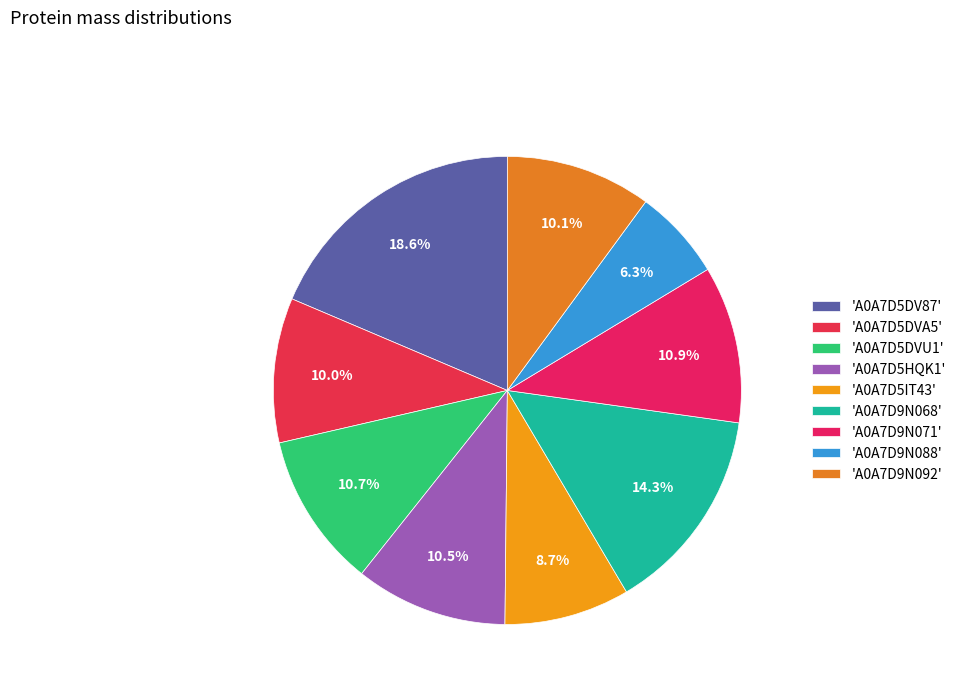

Which category has the smallest portion of the pie?

'A0A7D9N088'